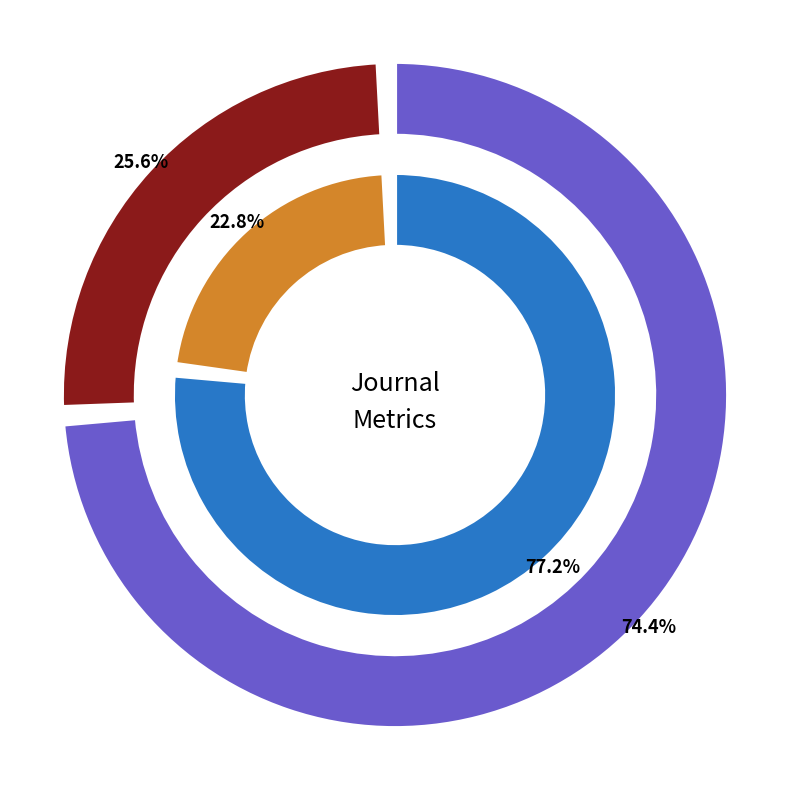

Which category has the smallest portion of the pie?

Manganese-Doped Carbon Dots